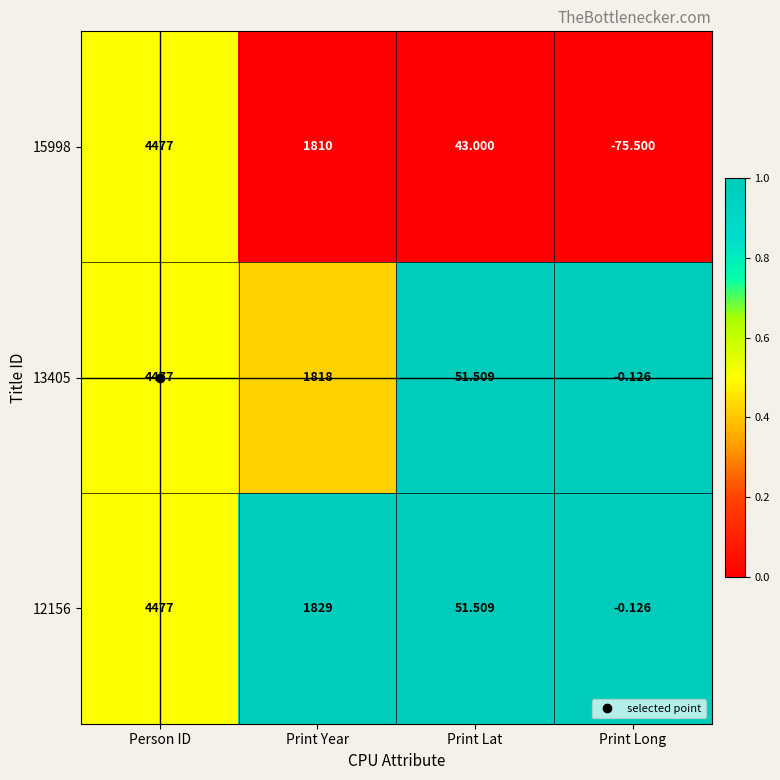

Rank the categories by 15998 value from lowest to highest.

Print Long, Print Lat, Print Year, Person ID